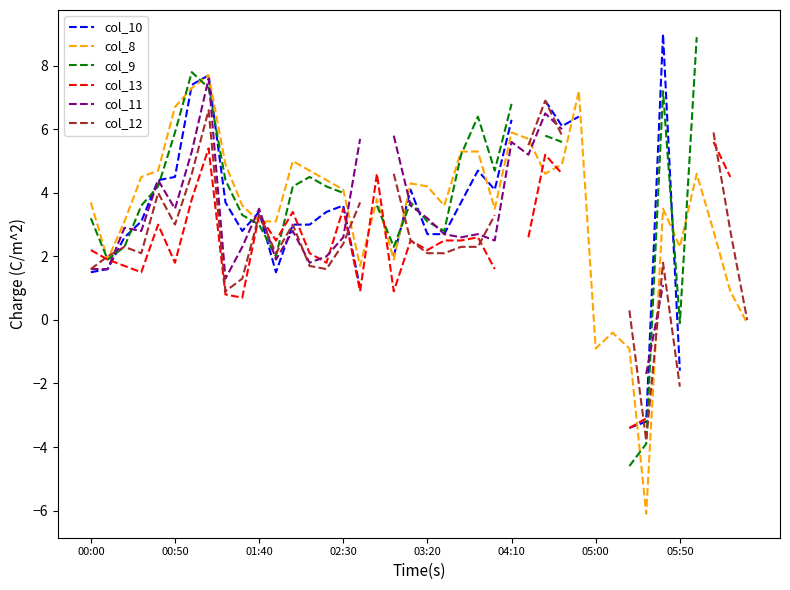

True or false: col_9 has more than 1 points higher than both neighbors.

True